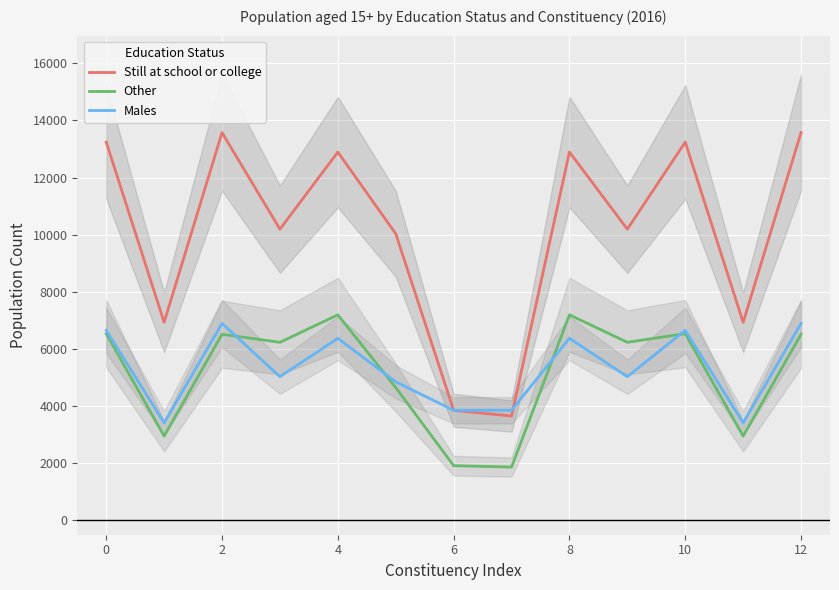

True or false: Other has a value of 4933 at 6.

False